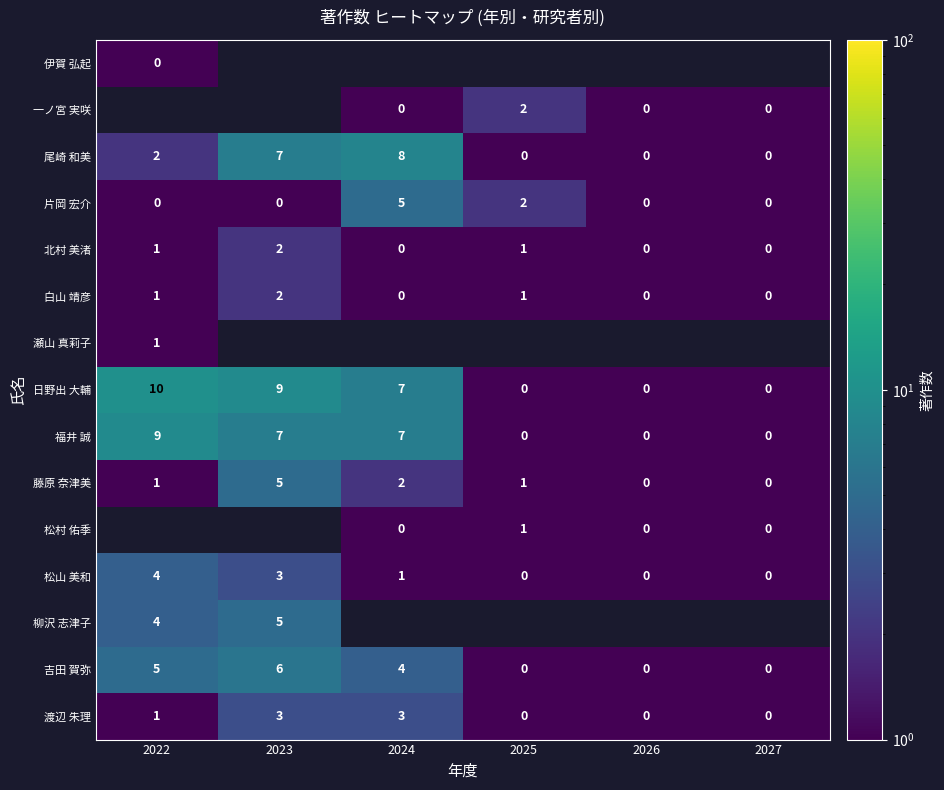

Is it true that 尾崎 和美 equals 2.0 at 2022?

True